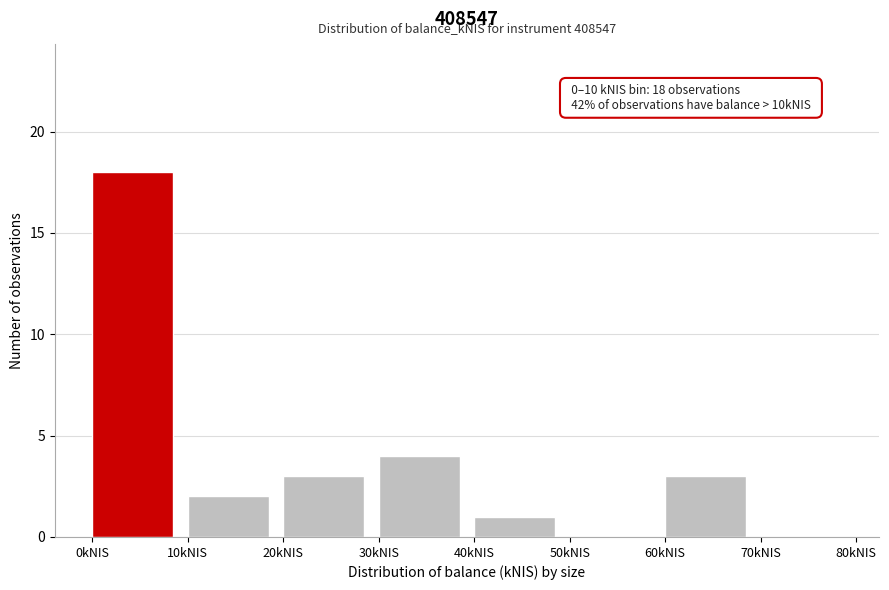

Which range on the x-axis has the tallest bar?

0 to 10